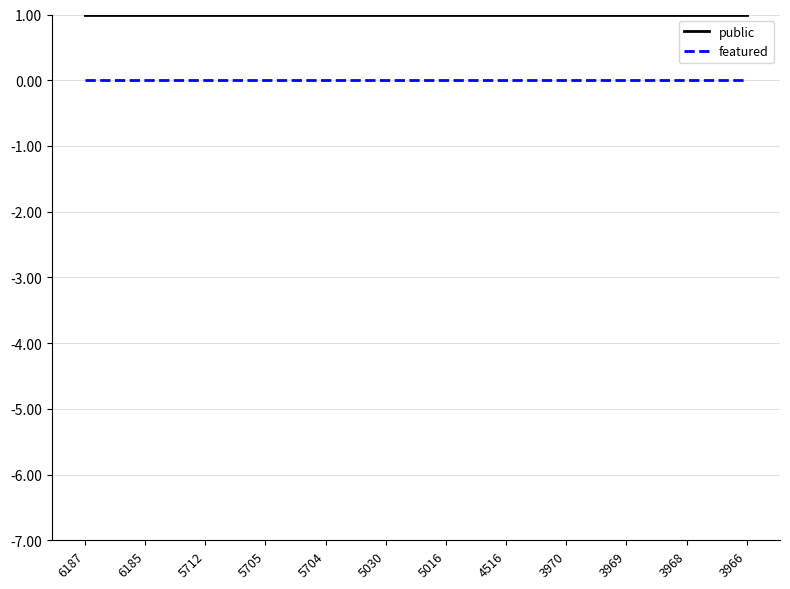

Reading left to right, what are all the values shown in this chart?

public: 6187=1	6185=1	5712=1	5705=1	5704=1	5030=1	5016=1	4516=1	3970=1	3969=1	3968=1	3966=1
featured: 6187=0	6185=0	5712=0	5705=0	5704=0	5030=0	5016=0	4516=0	3970=0	3969=0	3968=0	3966=0